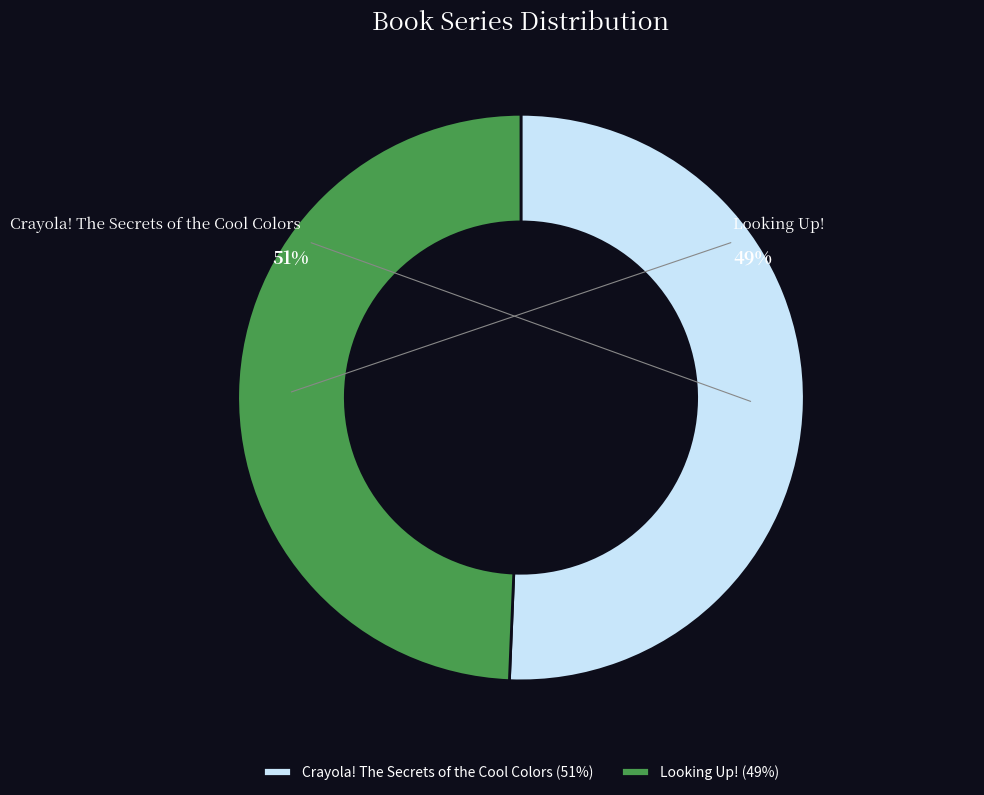

To the nearest percent, what is the average slice percentage?

50%